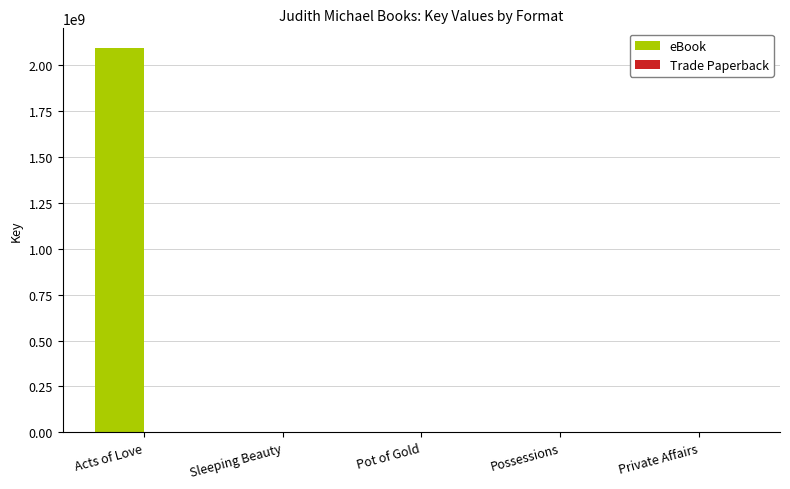

Which label corresponds to the largest value in the chart?

Acts of Love